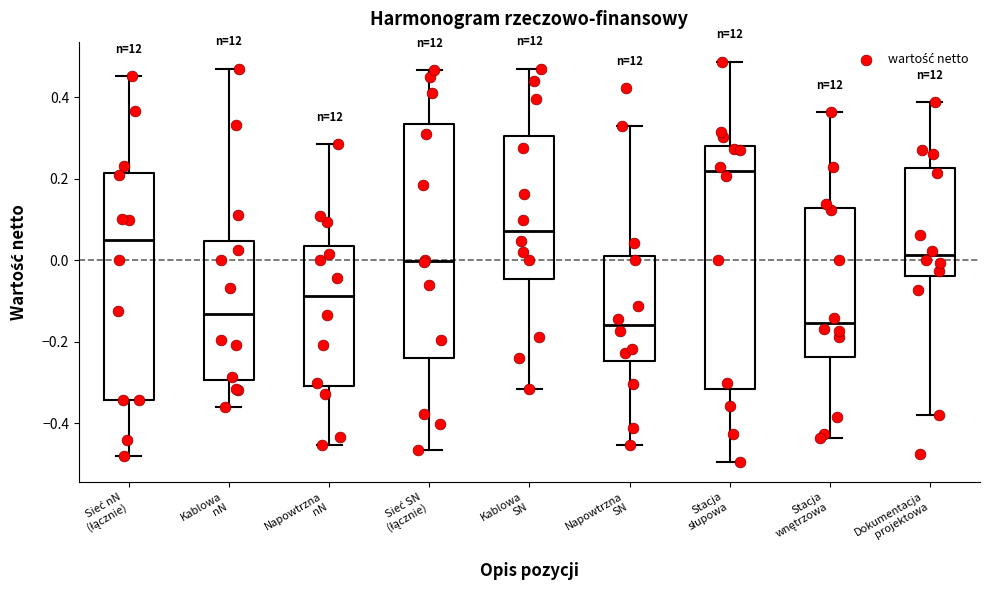

Reading left to right, read every box against the y-axis: the position of its median line, the range the box covers, and the ends of its whiskers. The values are not printed on the chart, so give them approximately, as read against the axis.

Sieć nN (łącznie): median 0.04, box -0.34 to 0.22, whiskers -0.48 to 0.46
Kablowa nN: median -0.14, box -0.30 to 0.04, whiskers -0.36 to 0.46
Napowtrzna nN: median -0.08, box -0.30 to 0.04, whiskers -0.46 to 0.28
Sieć SN (łącznie): median 0.00, box -0.24 to 0.34, whiskers -0.46 to 0.46
Kablowa SN: median 0.08, box -0.04 to 0.30, whiskers -0.32 to 0.46
Napowtrzna SN: median -0.16, box -0.24 to 0.02, whiskers -0.46 to 0.32
Stacja słupowa: median 0.22, box -0.32 to 0.28, whiskers -0.50 to 0.48
Stacja wnętrzowa: median -0.16, box -0.24 to 0.12, whiskers -0.44 to 0.36
Dokumentacja projektowa: median 0.02, box -0.04 to 0.22, whiskers -0.38 to 0.38